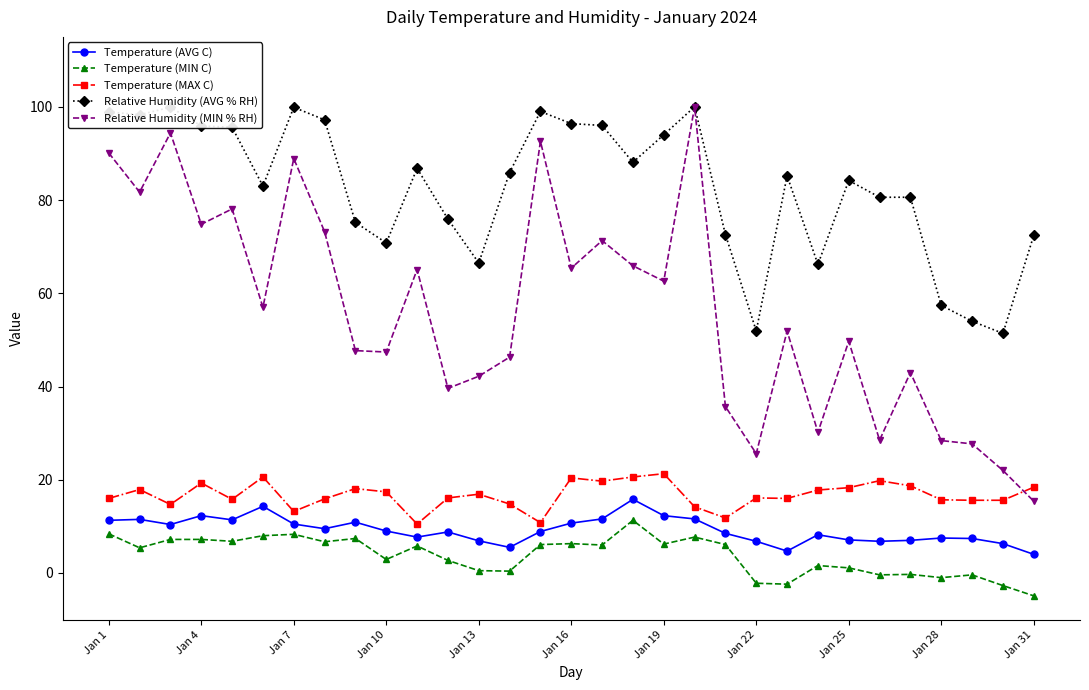

What is the average value of the Relative Humidity (AVG % RH) series?

82.6